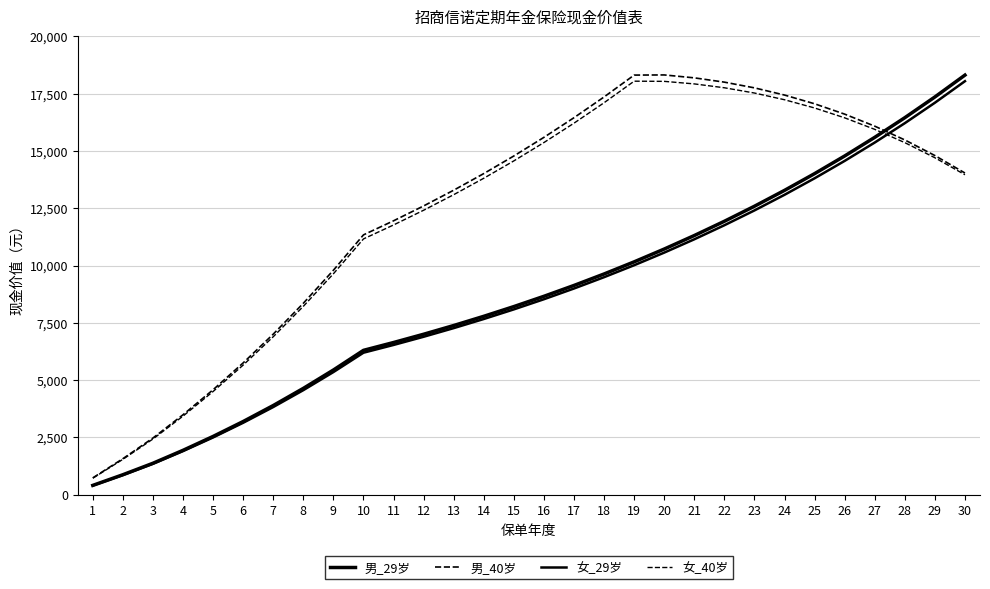

What is the highest value of the 女_29岁 series?

18042.8